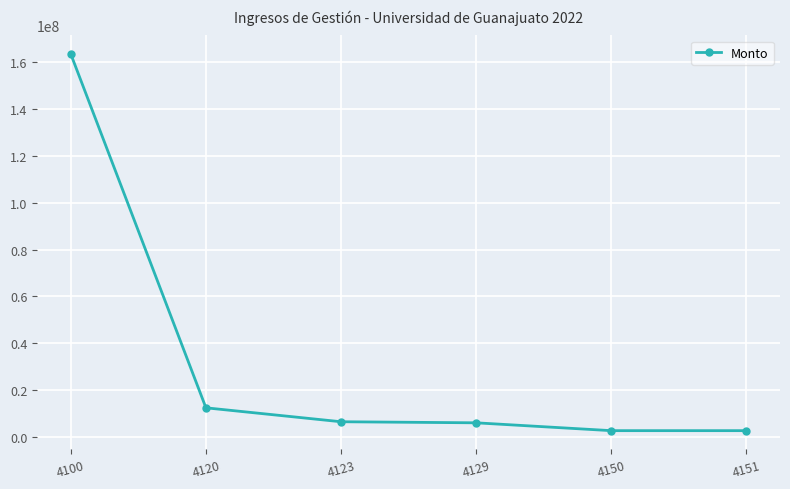

True or false: the data has more than 1 interior local peaks.

False